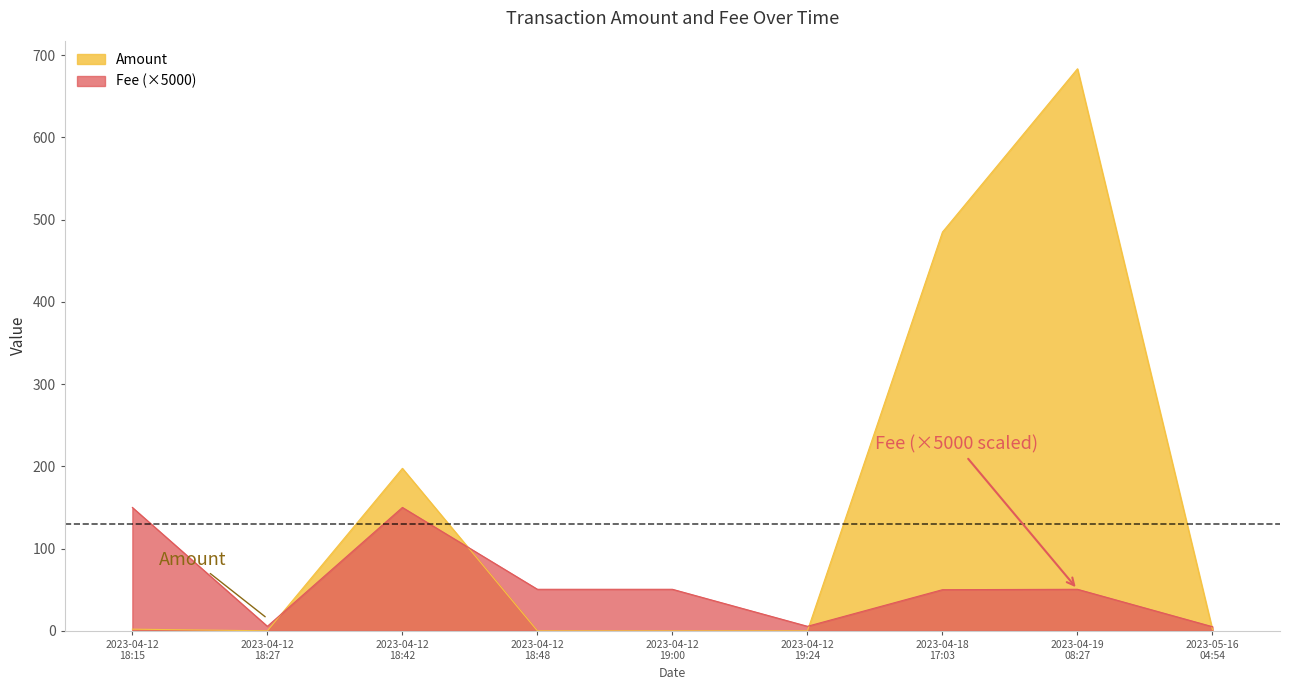

At which category does the chart reach its minimum across all series?

2023-04-12 18:27